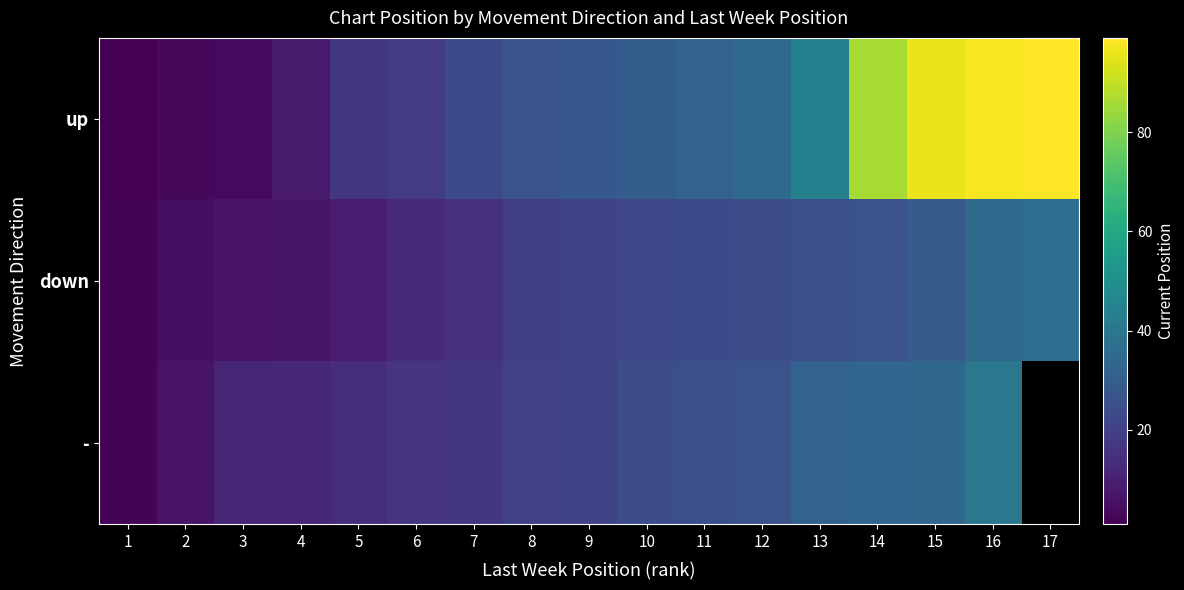

Rank the series by their maximum value, from lowest to highest.

down, -, up